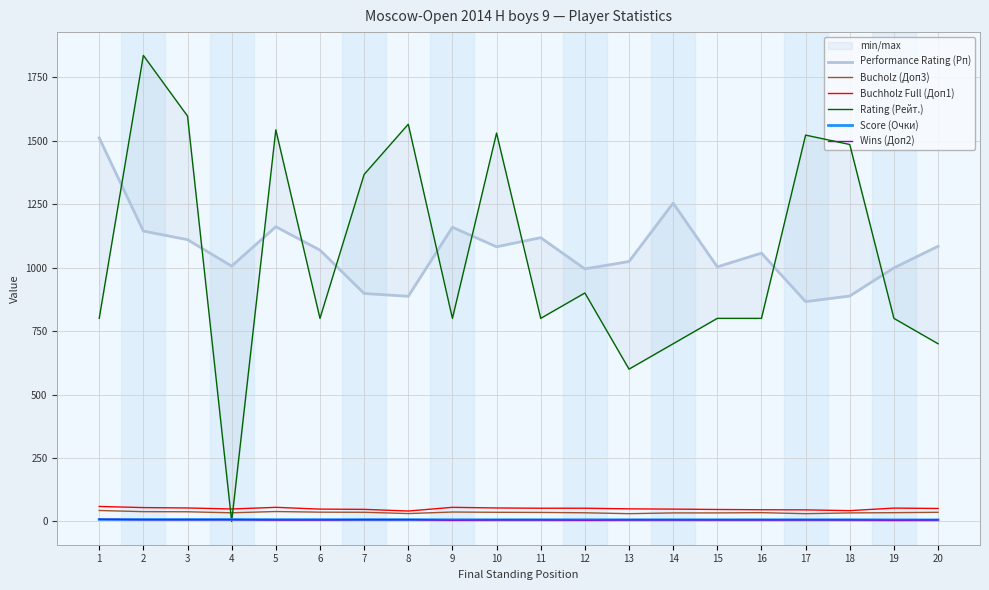

True or false: Performance Rating (Рп) and Wins (Доп2) intersect in this chart.

False